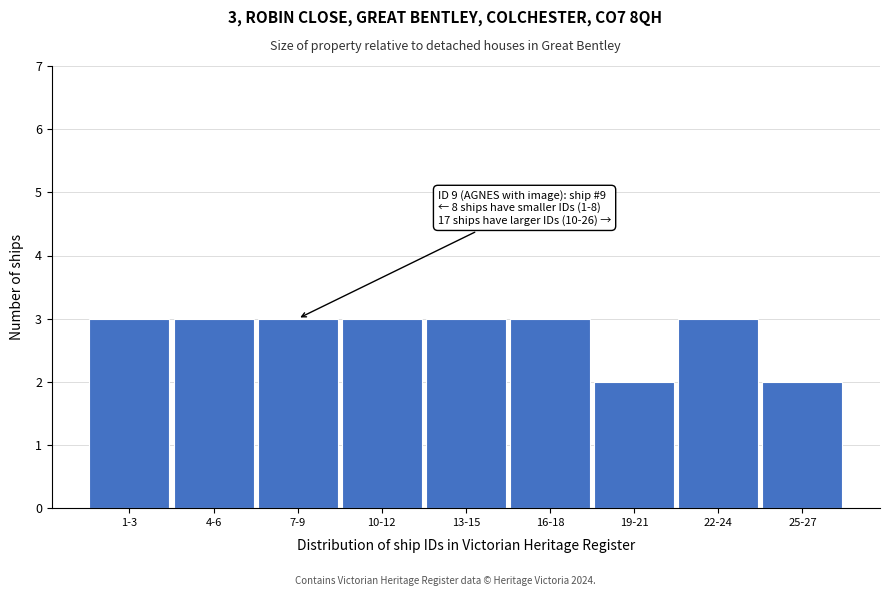

Reading left to right, extract all data points from this chart.

3	3	3	3	3	3	2	3	2